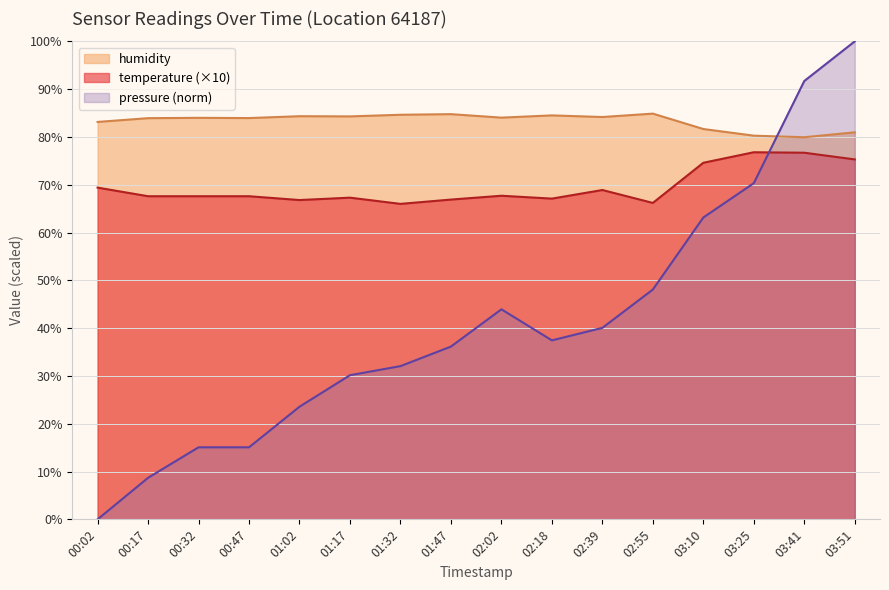

Reading left to right, list all the values displayed in this chart.

temperature: 00:02=69.4	00:17=67.6	00:32=67.6	00:47=67.6	01:02=66.8	01:17=67.3	01:32=66.0	01:47=66.9	02:02=67.7	02:18=67.1	02:39=68.9	02:55=66.2	03:10=74.6	03:25=76.8	03:41=76.7	03:51=75.3
humidity: 00:02=83.1	00:17=83.9	00:32=84.0	00:47=84.0	01:02=84.3	01:17=84.3	01:32=84.6	01:47=84.8	02:02=84.0	02:18=84.5	02:39=84.2	02:55=84.9	03:10=81.7	03:25=80.3	03:41=79.9	03:51=81.0